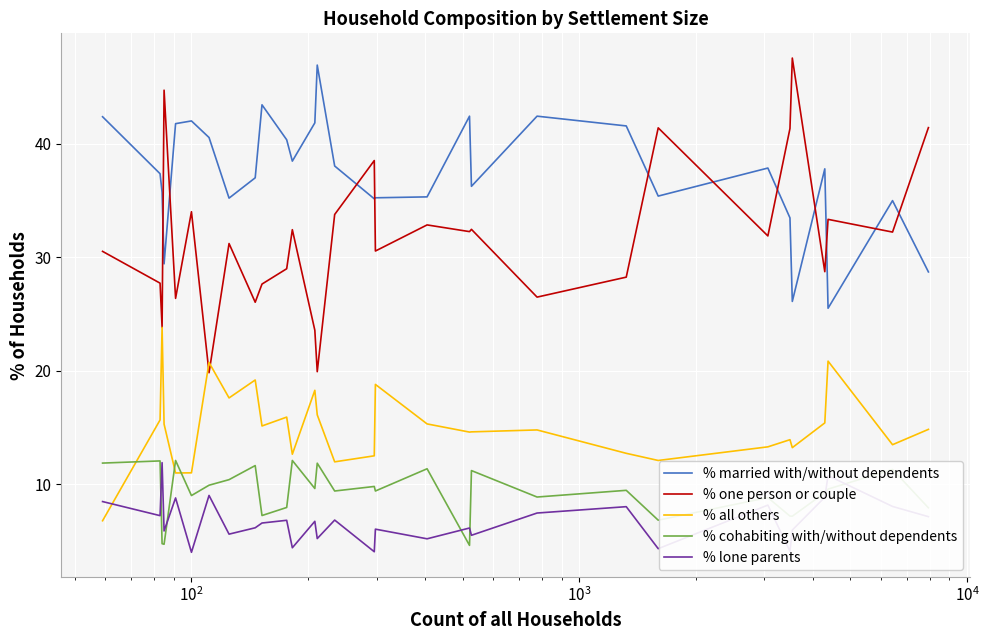

Which series has the largest total across all categories?

% married with/without dependents